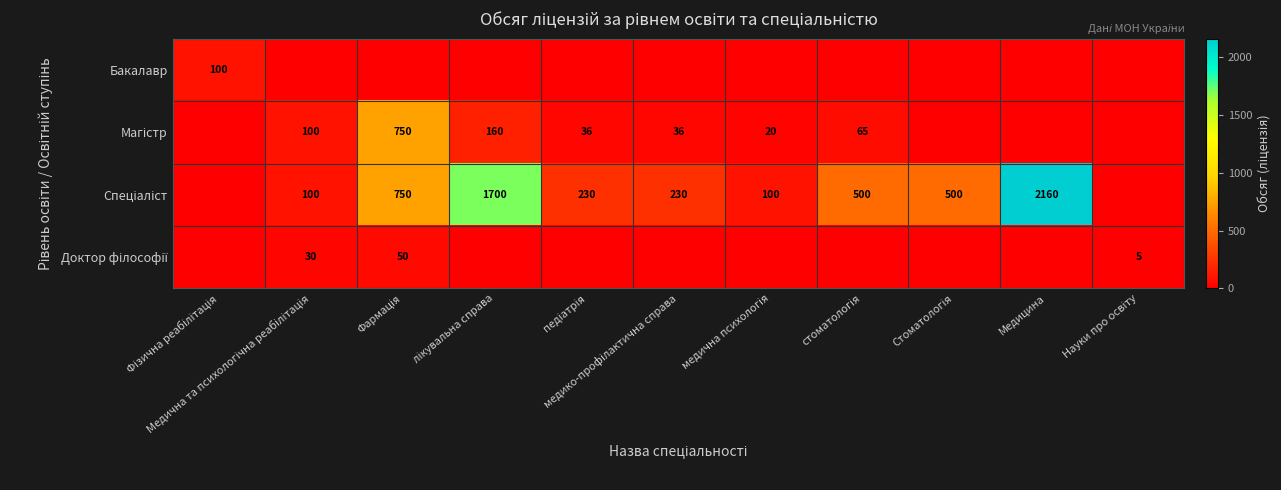

The value of Спеціаліст at Фармація is 180. True or false?

False